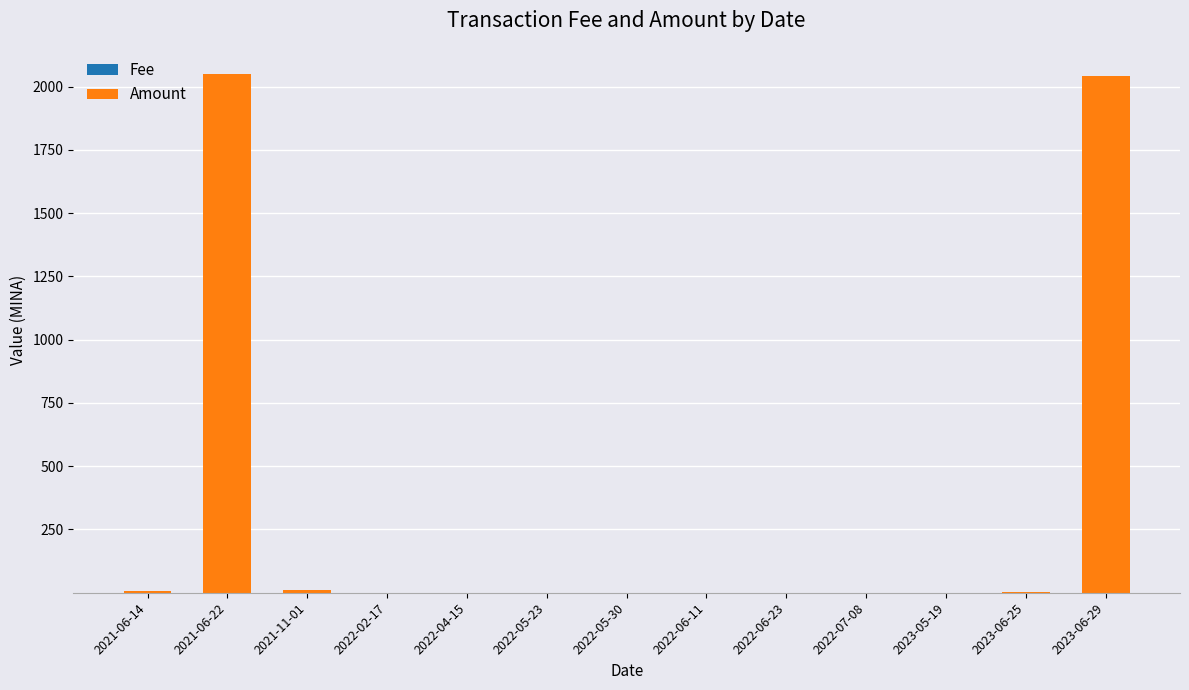

What is the label of the 4th bar from the left?

2022-02-17